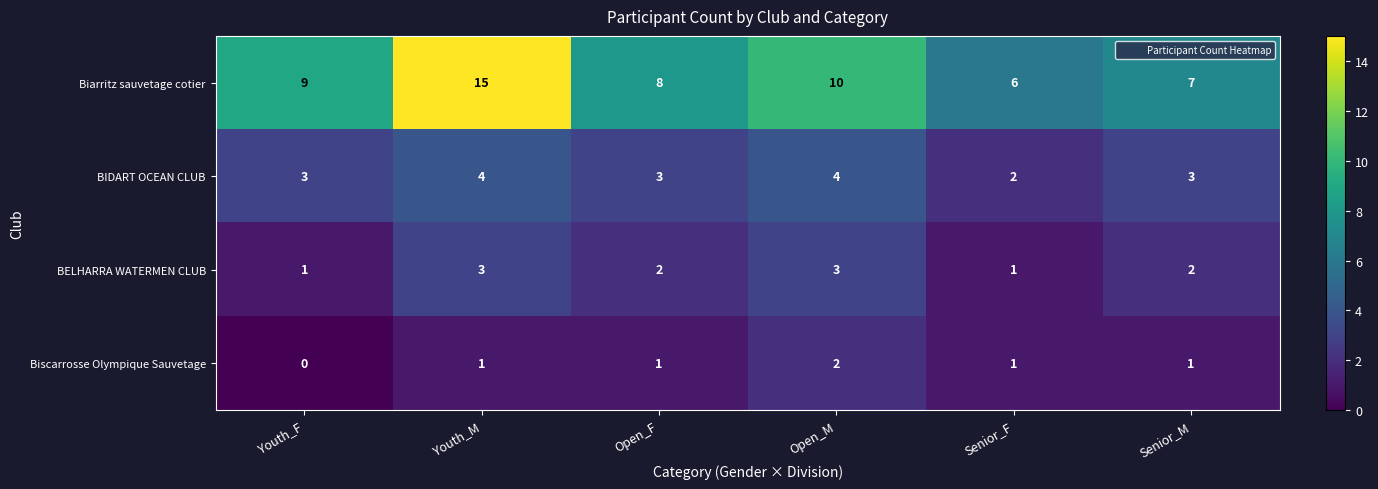

At which category is the sum across all series the highest?

Youth_M